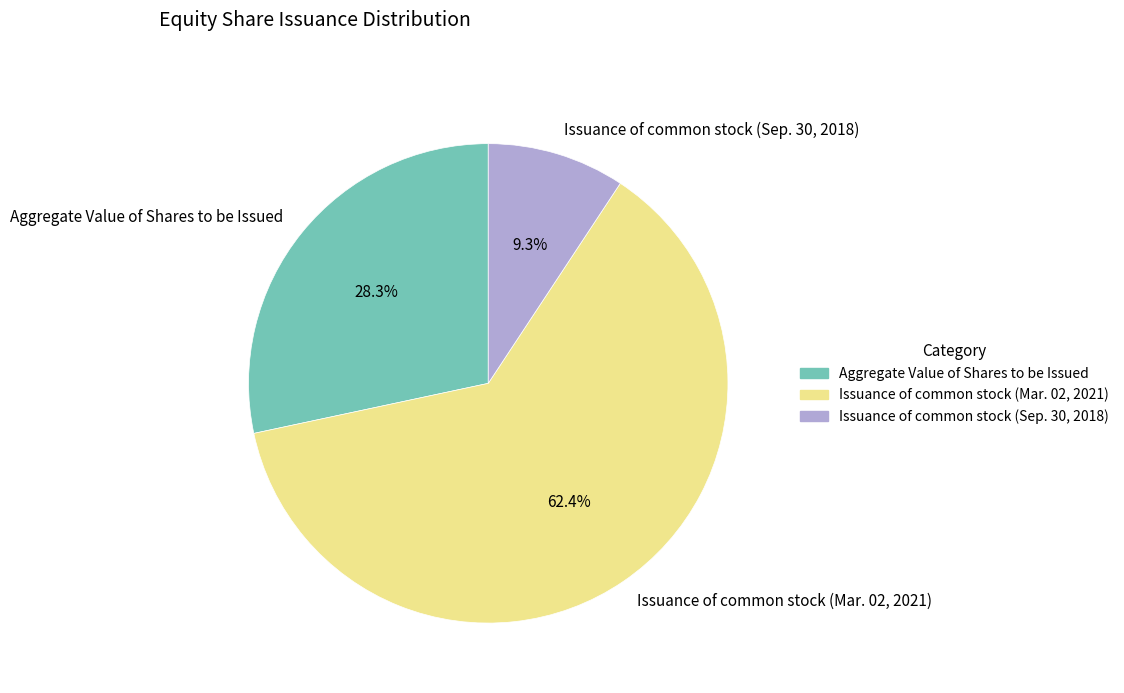

True or false: Issuance of common stock (Sep. 30, 2018) accounts for 24% of the total.

False